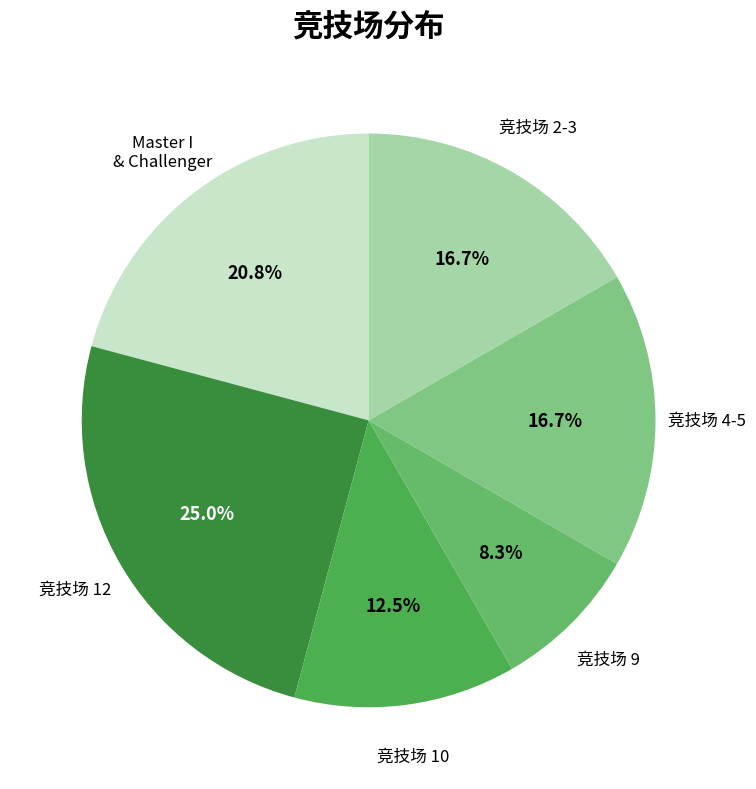

How many segments does this pie chart have?

6